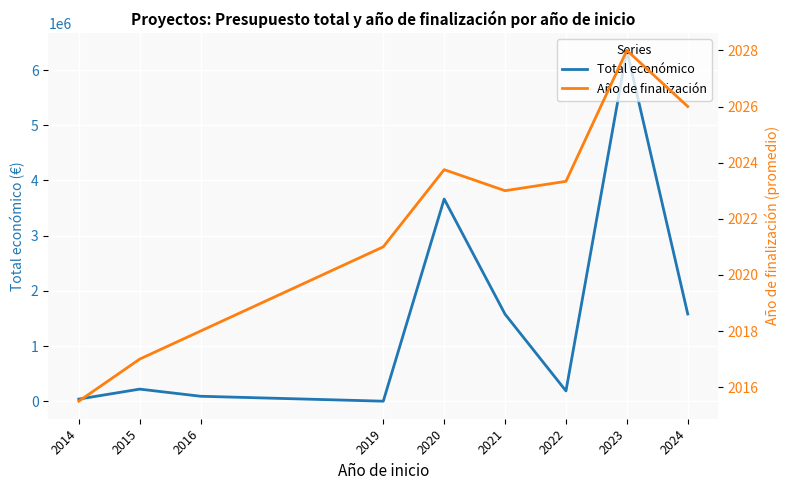

At which label does Total económico reach its minimum?

2019